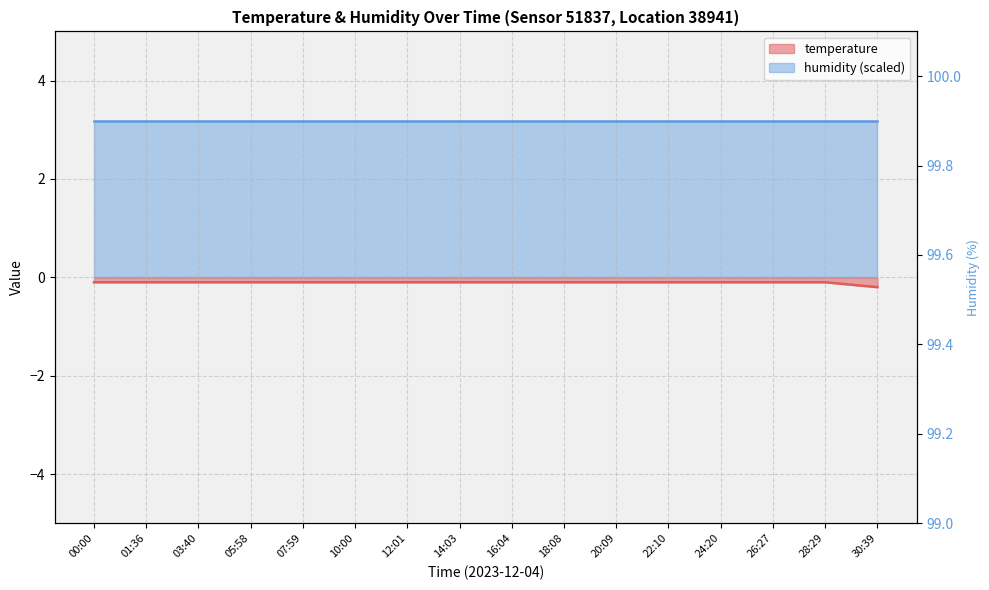

True or false: the data shows -0.2 at 30:39.

True